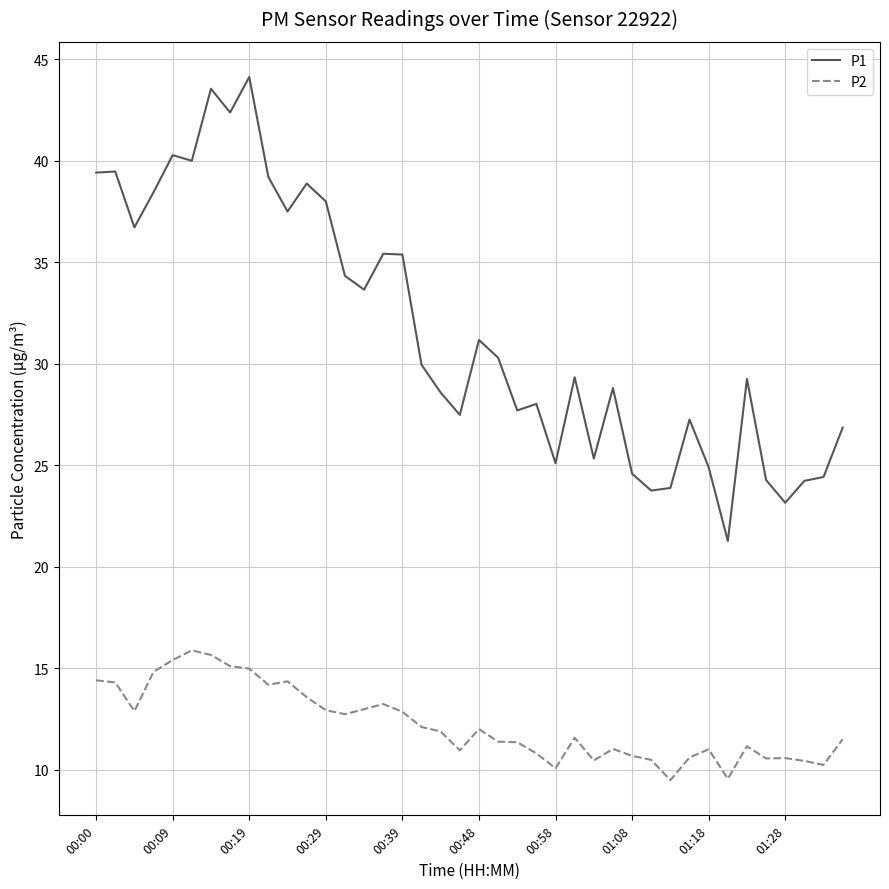

List the series in order of their peak value, lowest first.

P2, P1